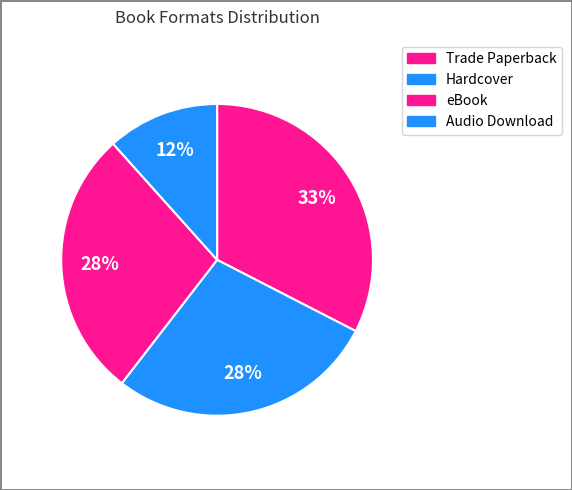

To the nearest percent, what is the difference between the Audio Download and eBook slice percentages?

16%